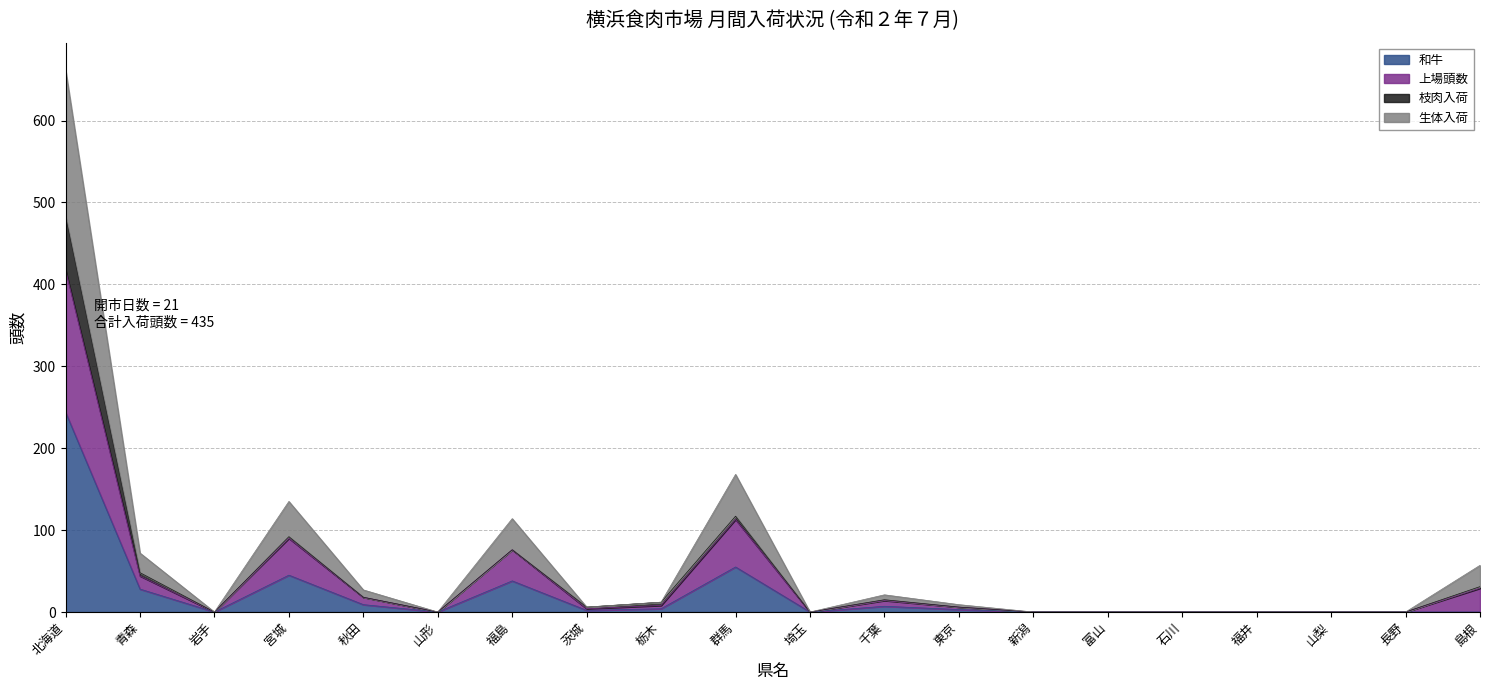

What position from the left is 北海道?

1